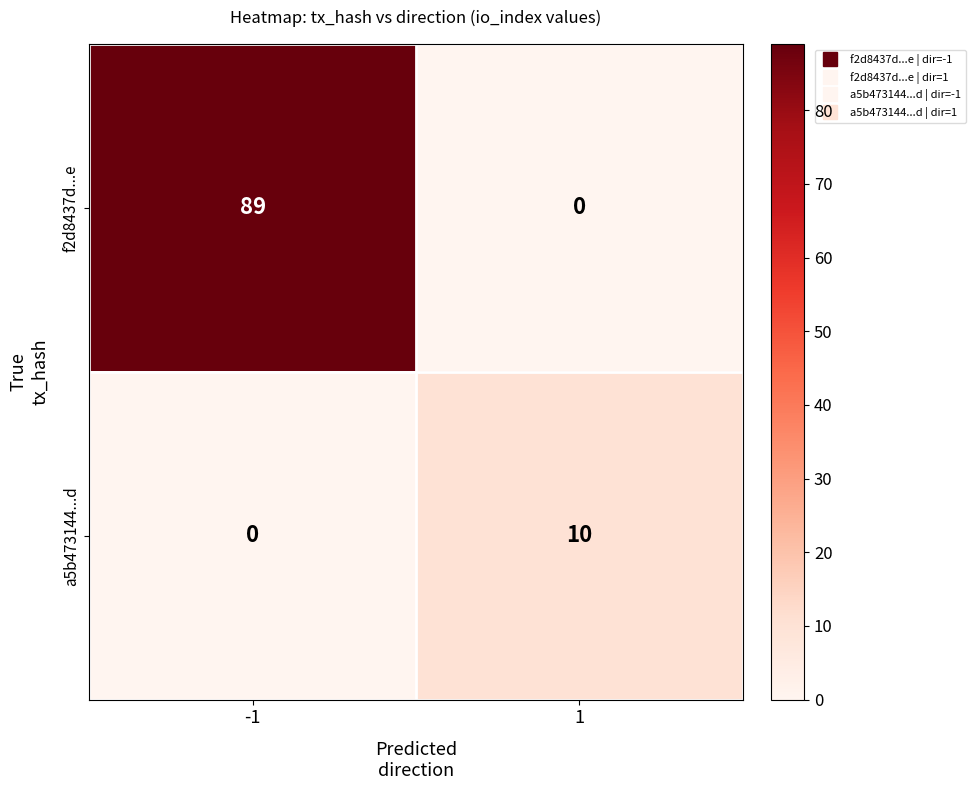

What is the total value across all series at 1?

10